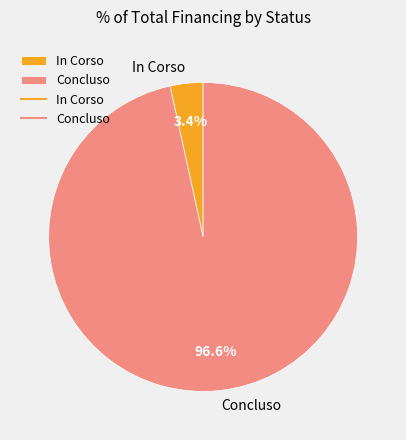

Does In Corso represent more than half of the total?

No